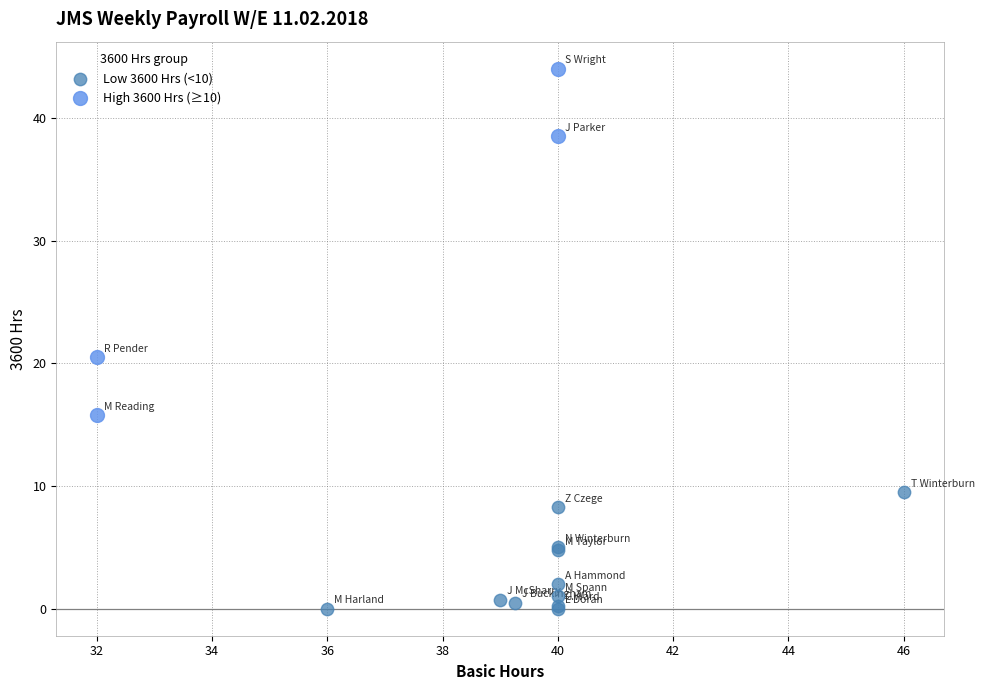

Which series has the largest Y range (max minus min)?

High 3600 Hrs (≥10)